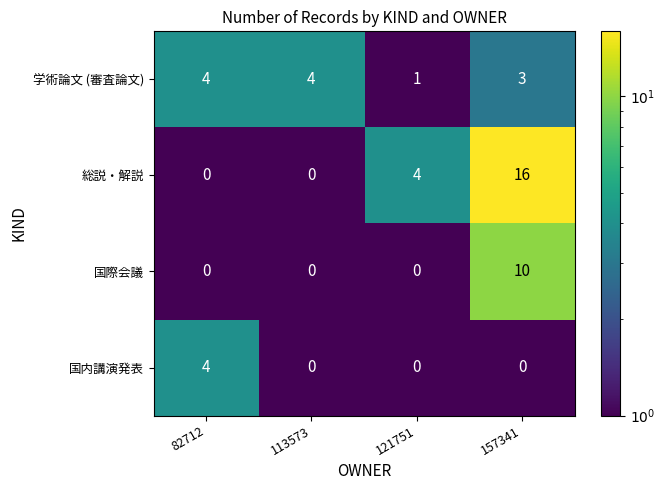

Reading left to right, what are all the values shown in this chart?

学術論文 (審査論文): 82712=4	113573=4	121751=1	157341=3
総説・解説: 82712=0	113573=0	121751=4	157341=16
国際会議: 82712=0	113573=0	121751=0	157341=10
国内講演発表: 82712=4	113573=0	121751=0	157341=0